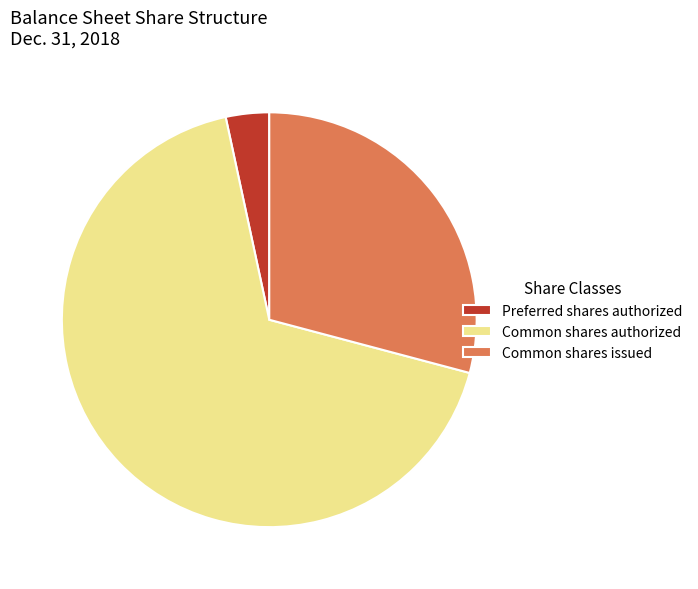

Do Common shares authorized and Common shares issued together represent more than half of the pie?

Yes